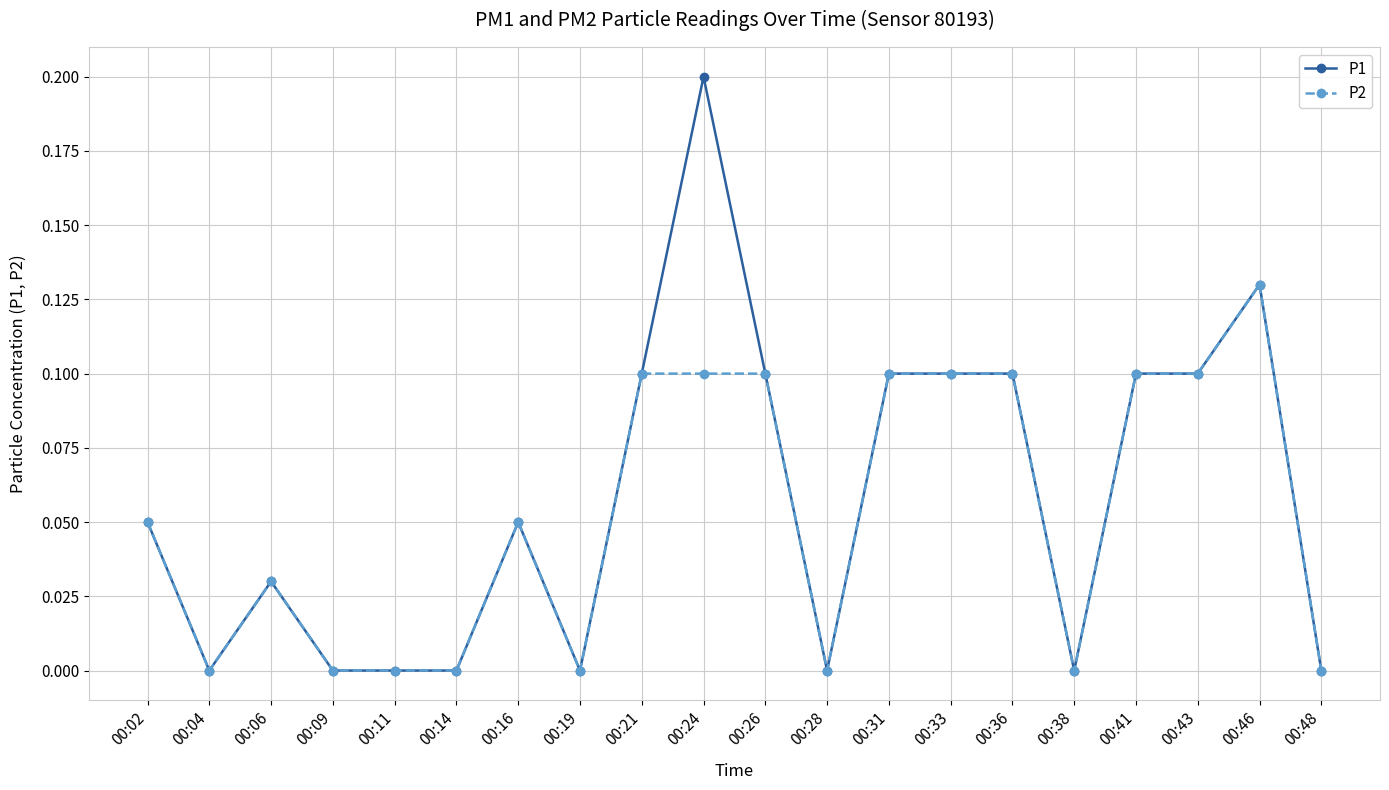

At which category does P1 reach its first local peak?

00:06